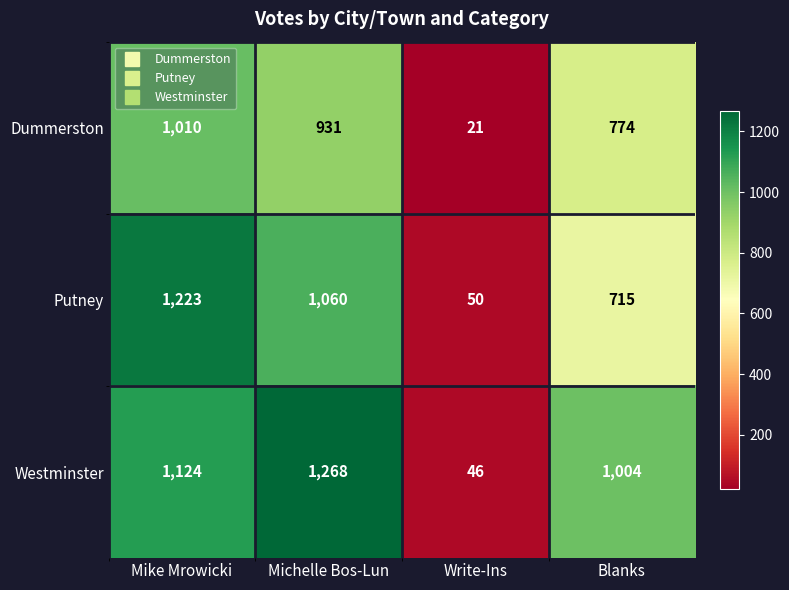

What is the difference between the highest and lowest values at Michelle Bos-Lun?

337